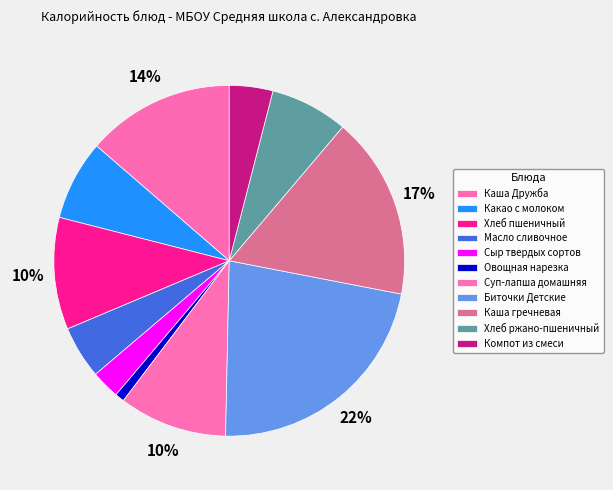

What percentage do Компот из смеси and Суп-лапша домашняя together represent?

14.0%